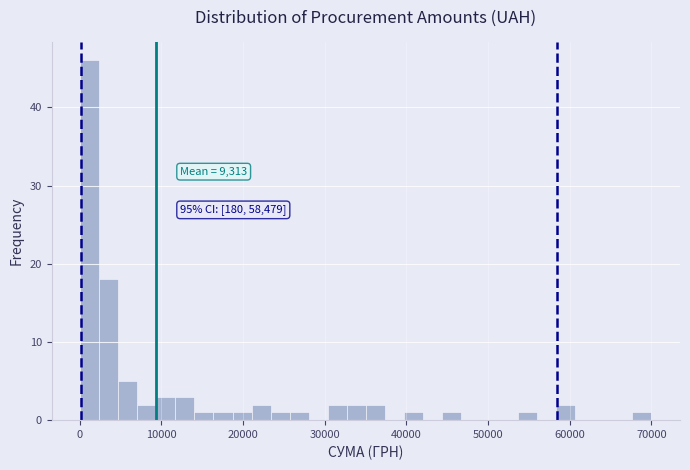

Around what value on the x-axis is the tallest bar? Give the approximate position of its centre, as read against the axis.

1000